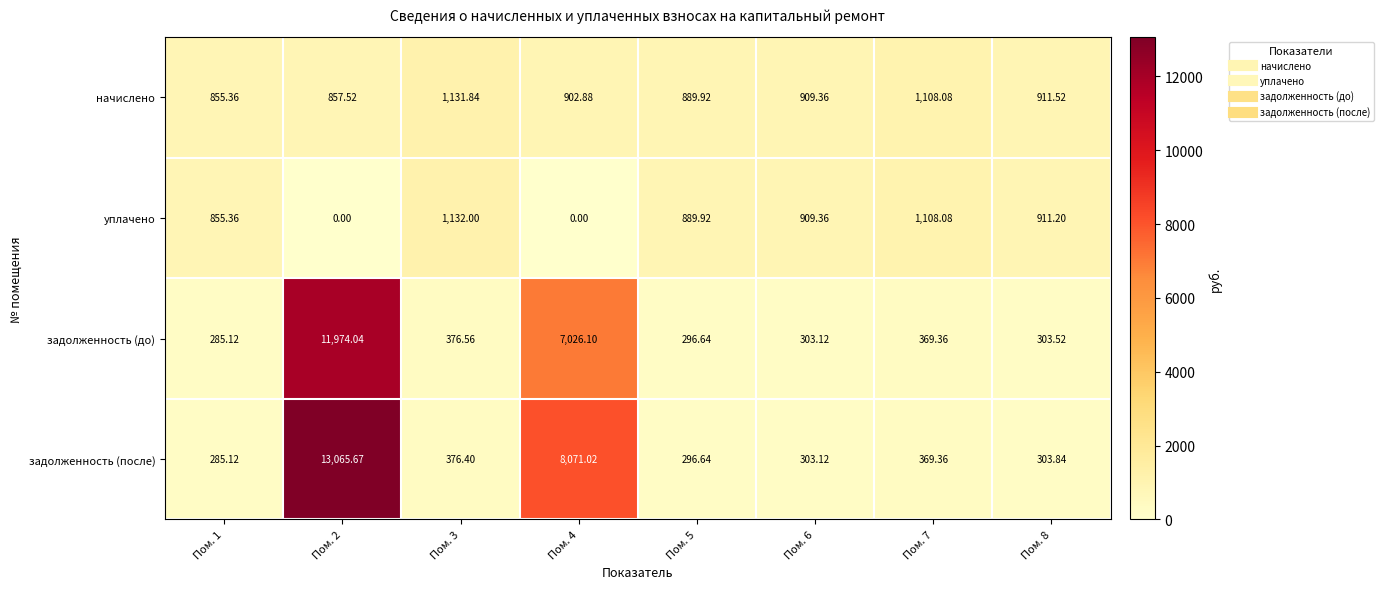

Rank the series at Пом. 3 from lowest to highest value.

задолженность (после), задолженность (до), начислено, уплачено